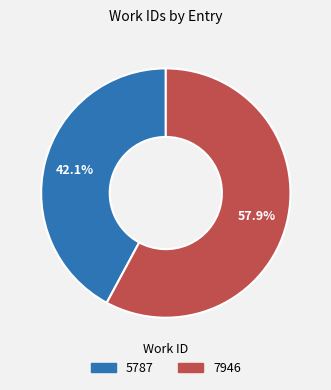

Approximately how many times larger is the value at 5787 compared to 7946?

0.7